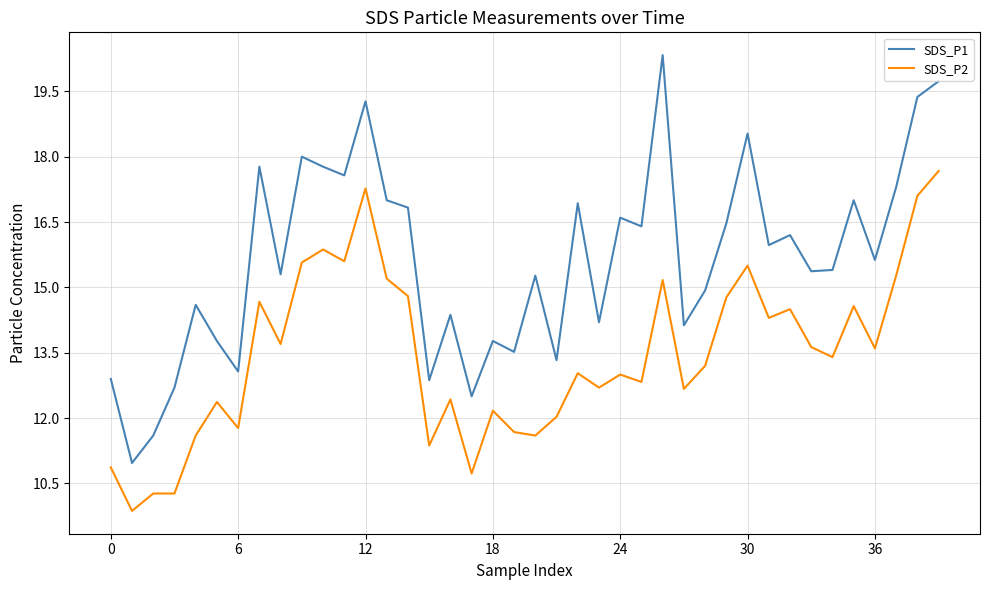

True or false: SDS_P1 and SDS_P2 cross at least once.

False